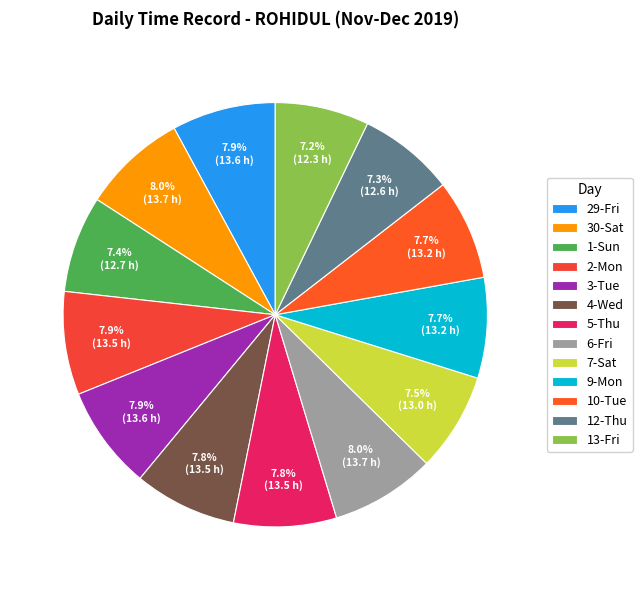

Is there any slice that represents more than half of the pie?

No